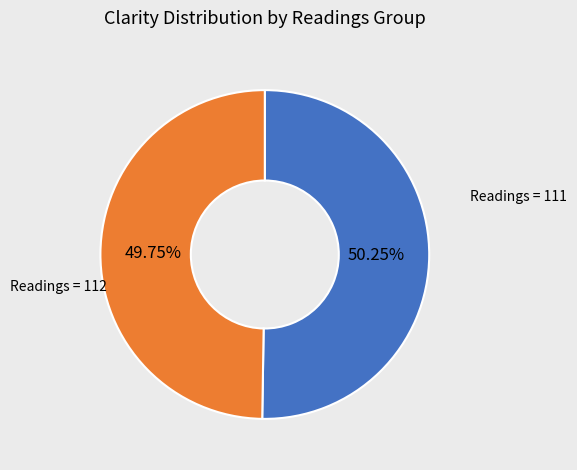

Is there any slice that represents more than half of the pie?

Yes